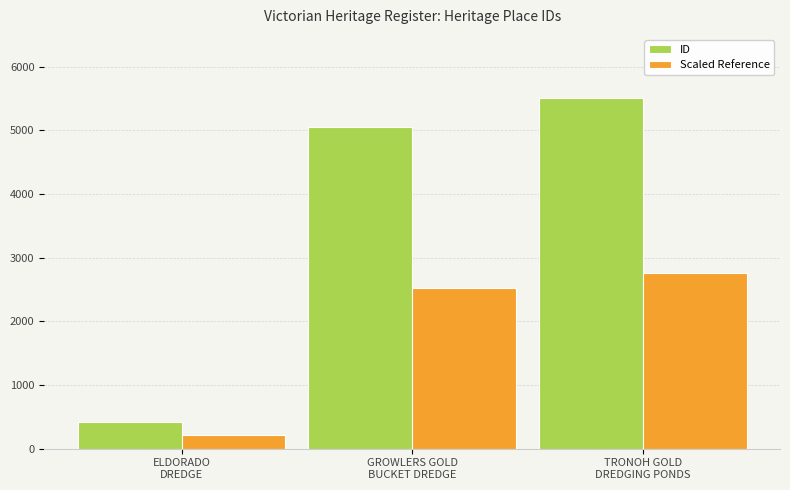

What is the sum of all ID values?

10984.0